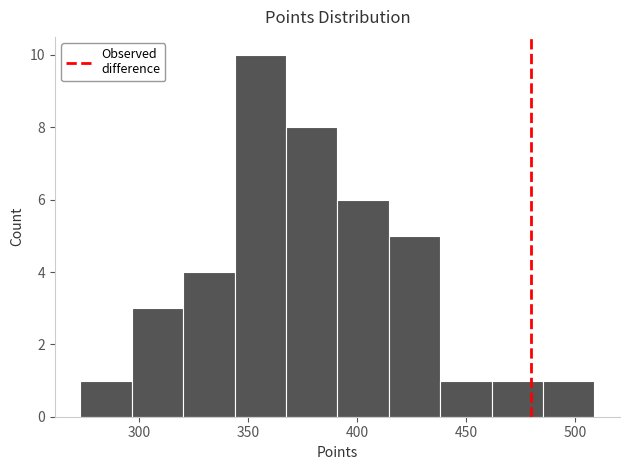

Reading left to right, list every bar in this chart as the range it spans on the x-axis followed by its height. Neither the bar edges nor the heights are printed on the chart, so give them approximately, as read against the axes.

275 to 295: 1
295 to 320: 3
320 to 345: 4
345 to 365: 10
365 to 390: 8
390 to 415: 6
415 to 440: 5
440 to 460: 1
460 to 485: 1
485 to 510: 1